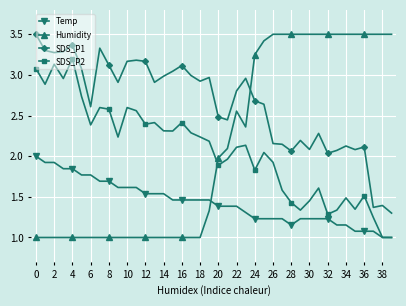

True or false: SDS_P1 has more than 1 interior local peaks.

True